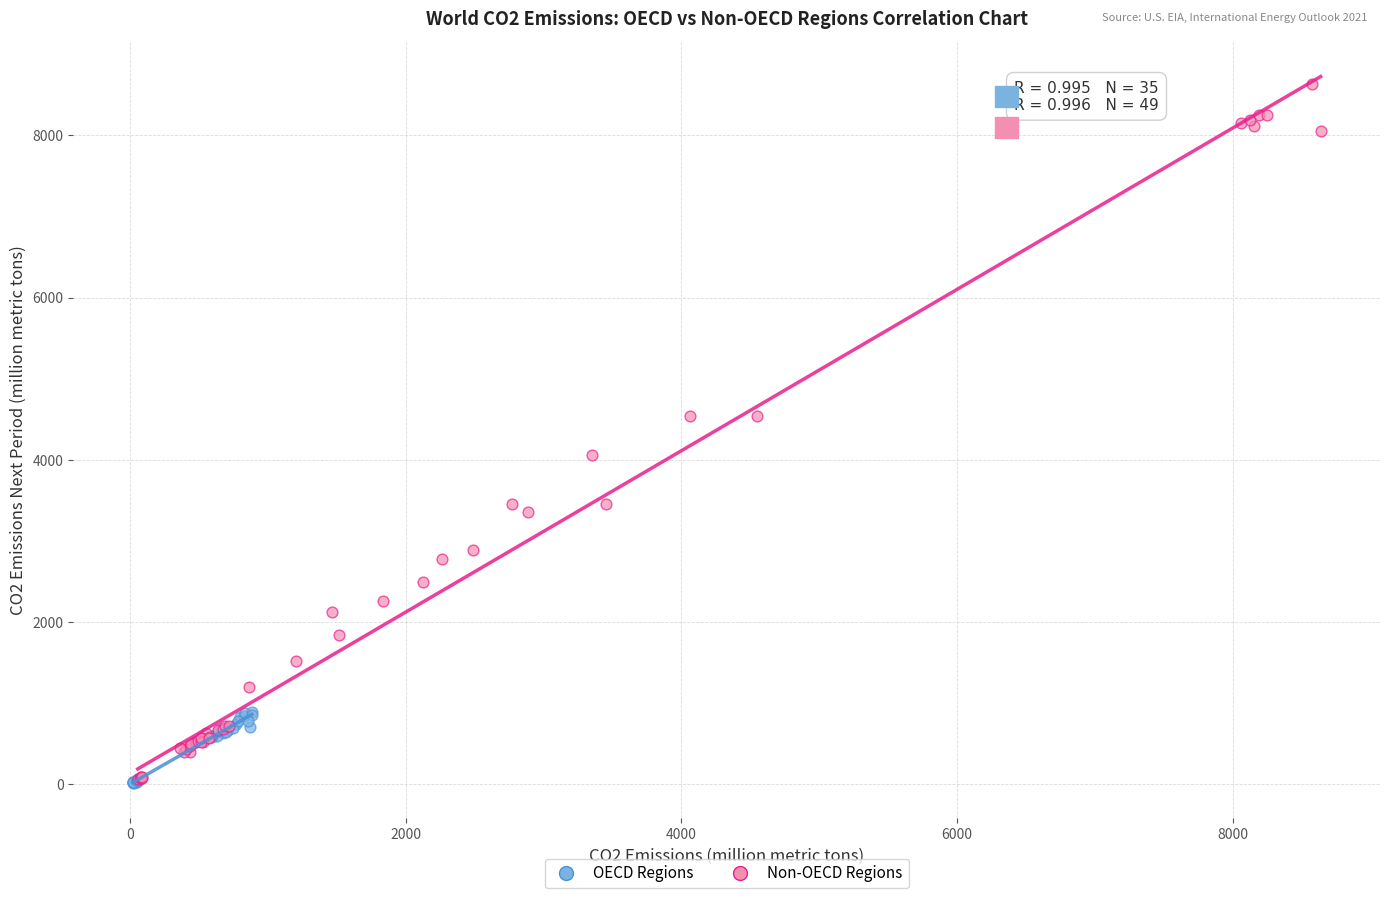

What are all the series names shown in the legend?

OECD Regions, Non-OECD Regions